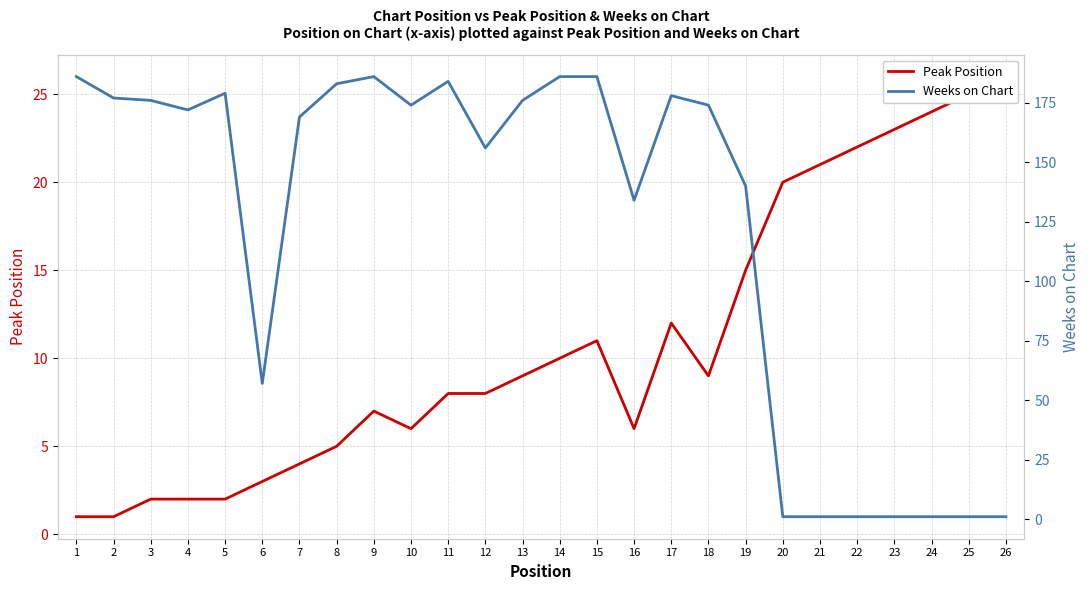

What is the maximum value for Peak Position?

26